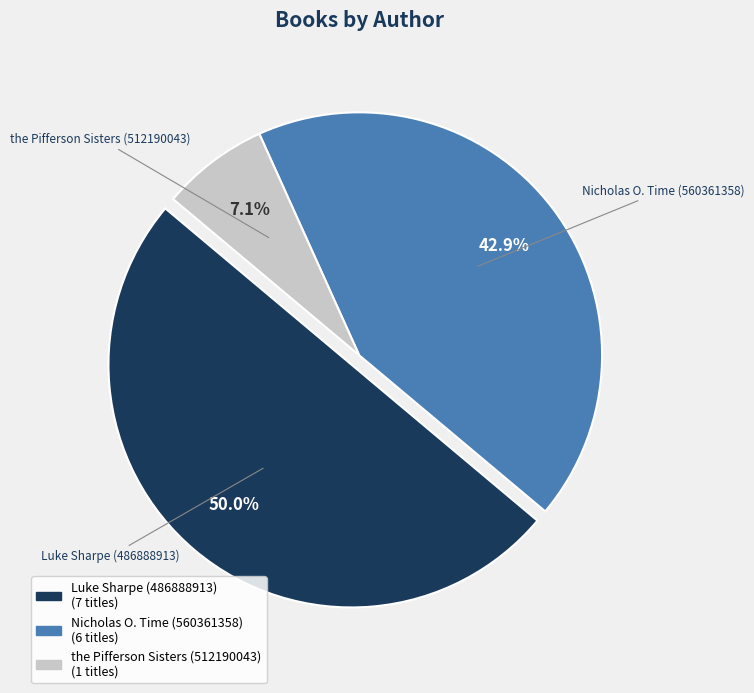

To the nearest percent, what is the combined percentage of Nicholas O. Time (560361358) and Luke Sharpe (486888913)?

93%